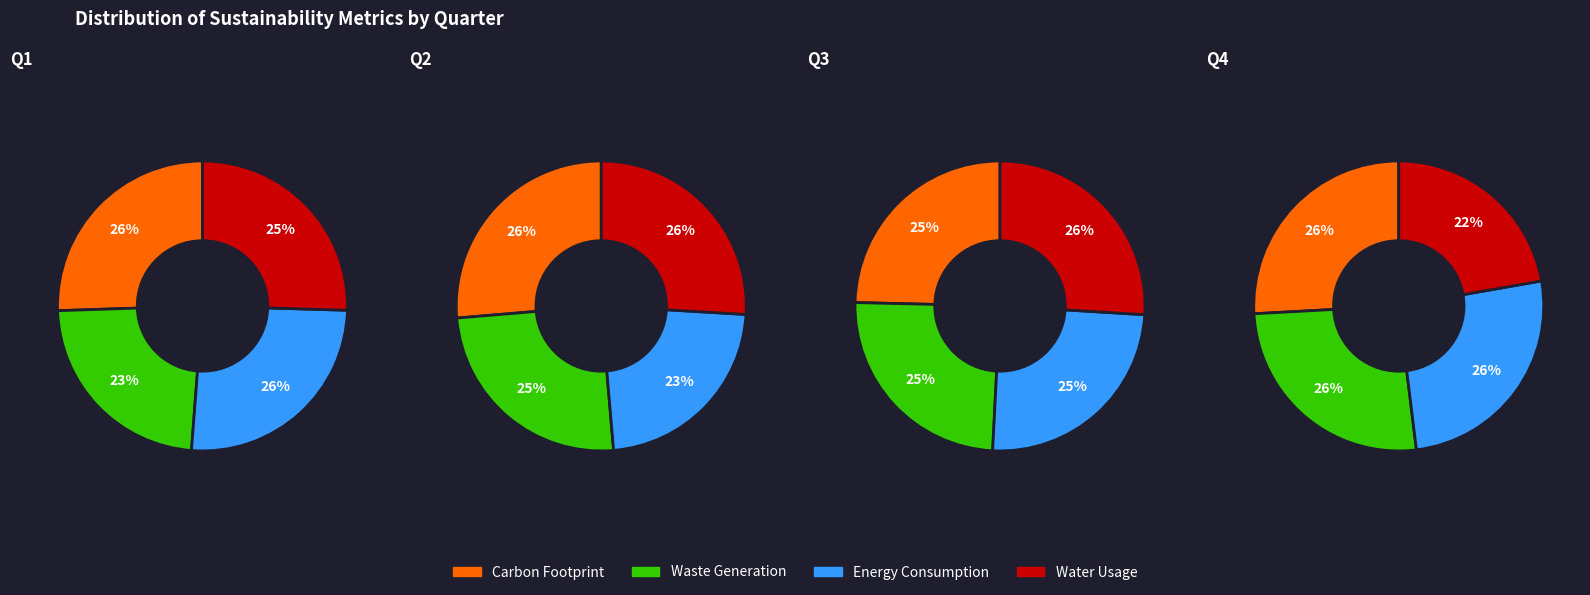

Count the number of slices in the pie.

4